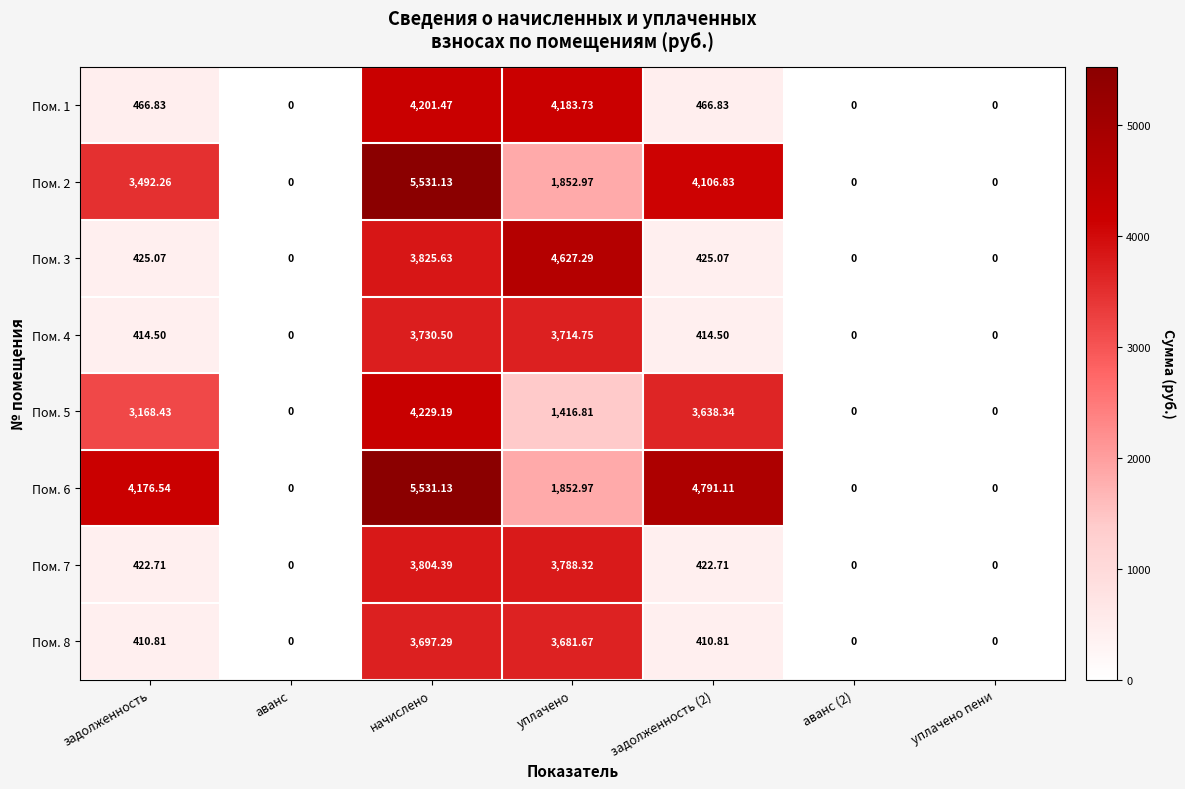

What is the difference between the highest and lowest values at начислено?

1833.8